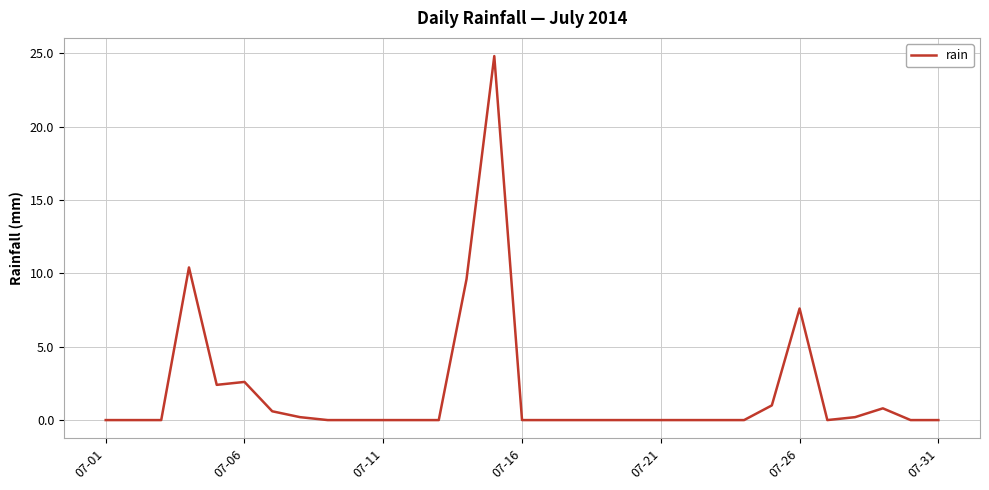

What is the maximum value shown in the chart?

24.8